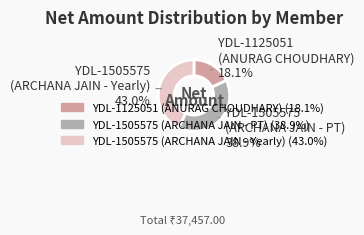

What is the ratio of the value at YDL-1505575 (ARCHANA JAIN - PT) to the value at YDL-1505575 (ARCHANA JAIN - Yearly)?

0.9